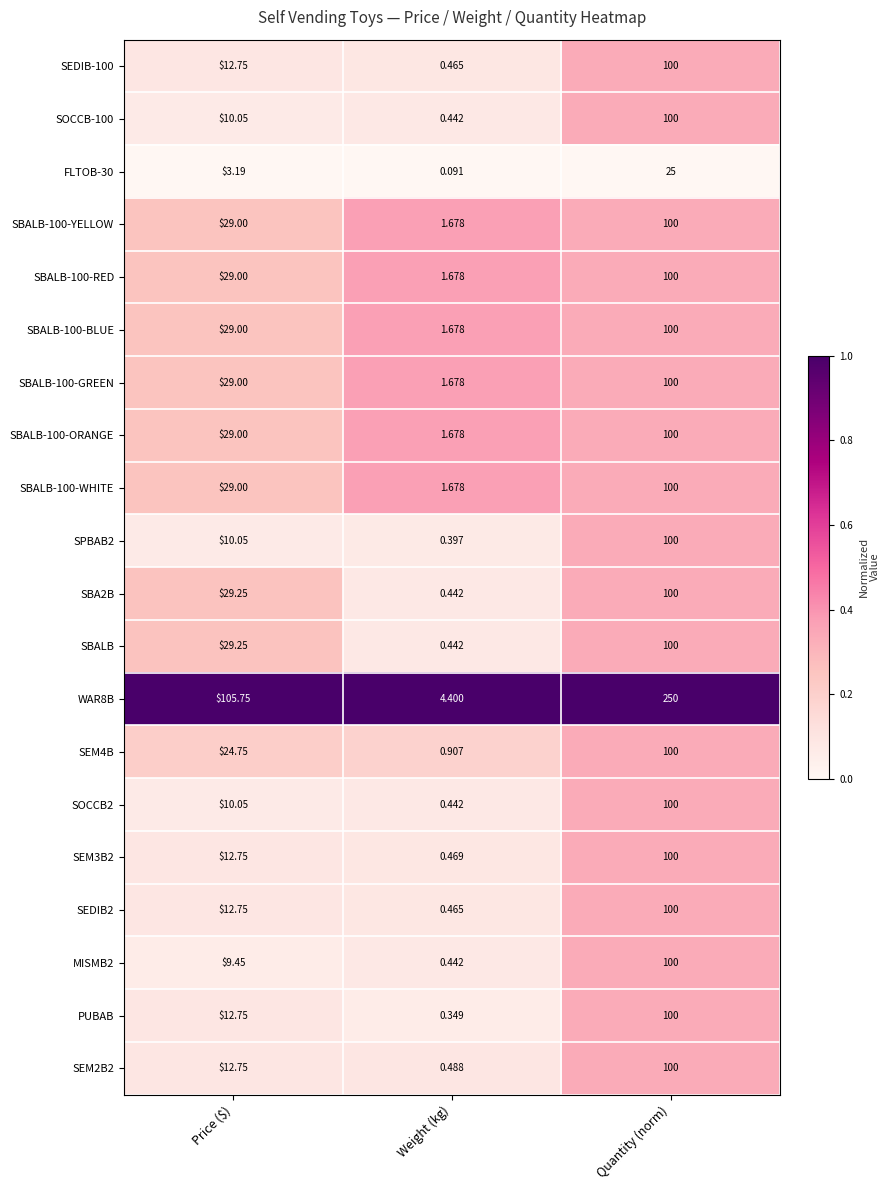

At which category is the sum across all series the highest?

Quantity (norm)